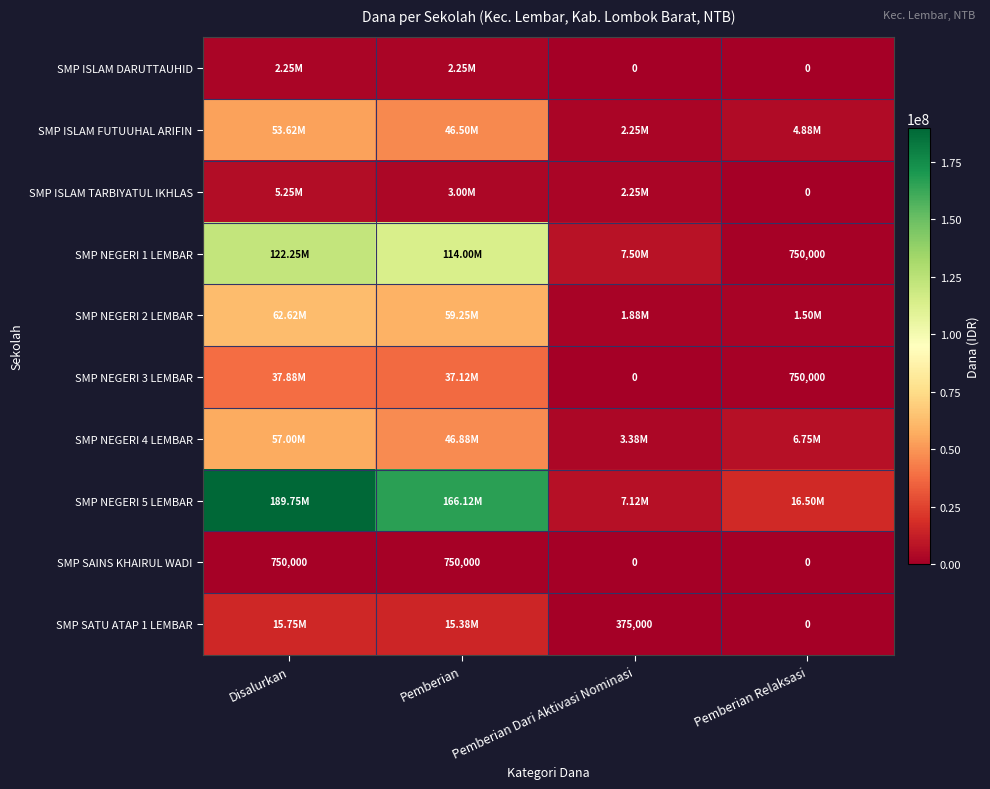

Which series has the largest range (max minus min)?

SMP NEGERI 5 LEMBAR